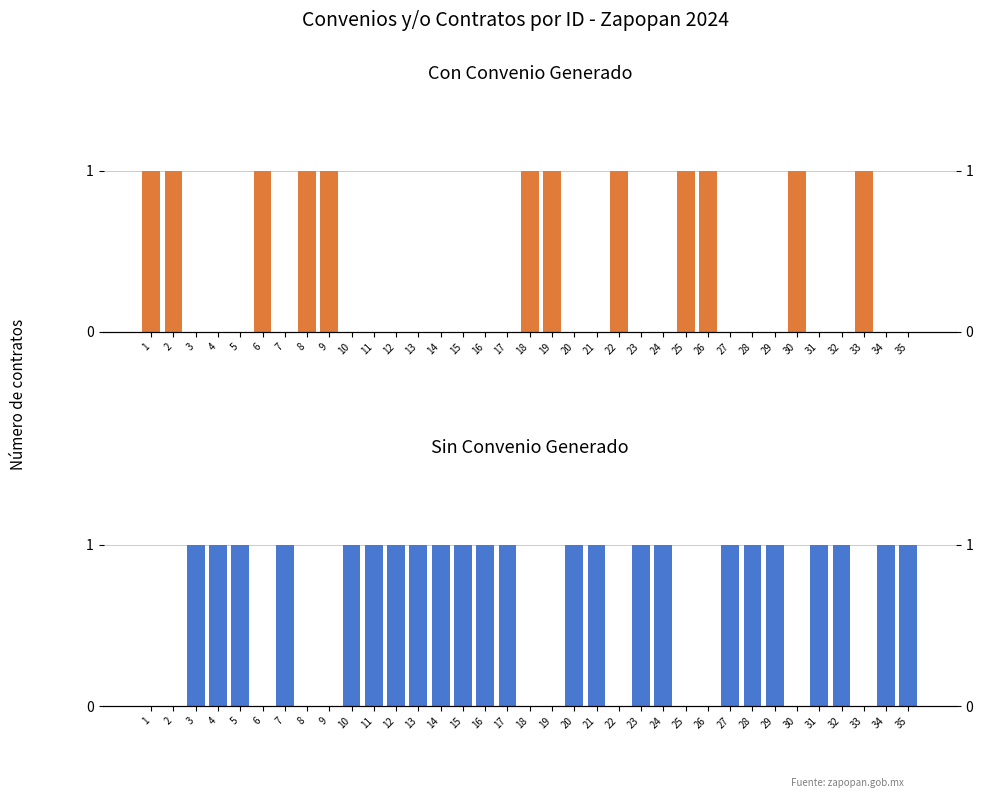

At which label does Sin convenio reach its peak?

3